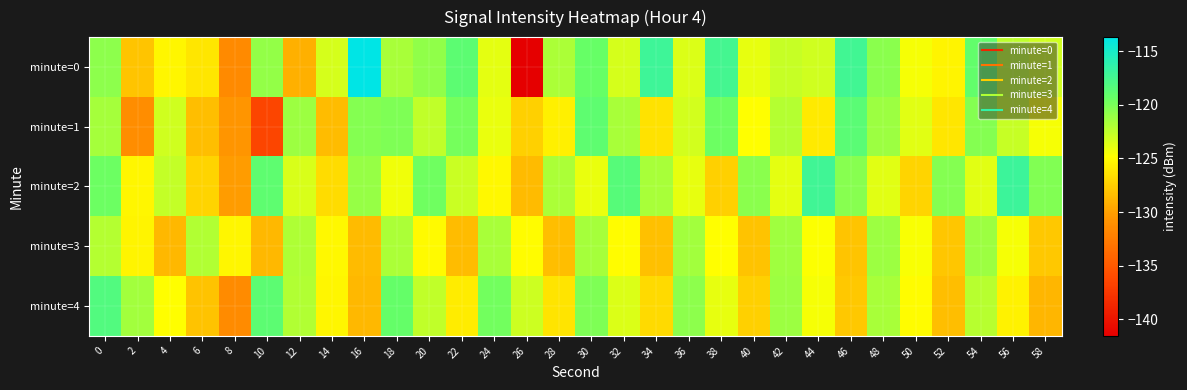

Reading left to right, transcribe all the data shown in this chart.

minute=0: 0=-120.7	2=-128.0	4=-125.3	6=-126.1	8=-131.4	10=-120.9	12=-129.1	14=-123.3	16=-113.7	18=-121.6	20=-120.8	22=-118.7	24=-123.9	26=-141.6	28=-121.8	30=-119.2	32=-123.3	34=-117.1	36=-123.6	38=-117.4	40=-123.9	42=-122.8	44=-123.1	46=-117.4	48=-120.6	50=-124.5	52=-125.3	54=-119.1	56=-122.4	58=-123.1
minute=1: 0=-121.6	2=-131.3	4=-123.1	6=-128.3	8=-130.6	10=-136.5	12=-121.2	14=-128.4	16=-120.4	18=-120.2	20=-122.5	22=-119.8	24=-124.1	26=-127.3	28=-125.6	30=-118.9	32=-121.7	34=-126.4	36=-123.2	38=-119.5	40=-124.8	42=-122.1	44=-125.9	46=-118.6	48=-121.3	50=-123.7	52=-126.2	54=-120.4	56=-122.8	58=-124.5
minute=2: 0=-119.5	2=-125.3	4=-122.7	6=-127.1	8=-130.2	10=-118.8	12=-123.4	14=-126.7	16=-121.0	18=-124.3	20=-119.6	22=-122.9	24=-125.2	26=-128.5	28=-121.8	30=-124.1	32=-118.4	34=-121.7	36=-124.0	38=-127.3	40=-120.6	42=-123.9	44=-117.2	46=-120.5	48=-123.8	50=-127.1	52=-120.4	54=-123.7	56=-117.0	58=-120.3
minute=3: 0=-122.1	2=-125.4	4=-128.7	6=-122.0	8=-125.3	10=-128.6	12=-121.9	14=-125.2	16=-128.5	18=-121.8	20=-125.1	22=-128.4	24=-121.7	26=-125.0	28=-128.3	30=-121.6	32=-124.9	34=-128.2	36=-121.5	38=-124.8	40=-128.1	42=-121.4	44=-124.7	46=-128.0	48=-121.3	50=-124.6	52=-127.9	54=-121.2	56=-124.5	58=-127.8
minute=4: 0=-118.2	2=-121.5	4=-124.8	6=-128.1	8=-131.4	10=-118.7	12=-122.0	14=-125.3	16=-128.6	18=-119.2	20=-122.5	22=-125.8	24=-119.7	26=-123.0	28=-126.3	30=-120.2	32=-123.5	34=-126.8	36=-120.7	38=-124.0	40=-127.3	42=-121.2	44=-124.5	46=-127.8	48=-121.7	50=-125.0	52=-128.3	54=-122.2	56=-125.5	58=-128.8